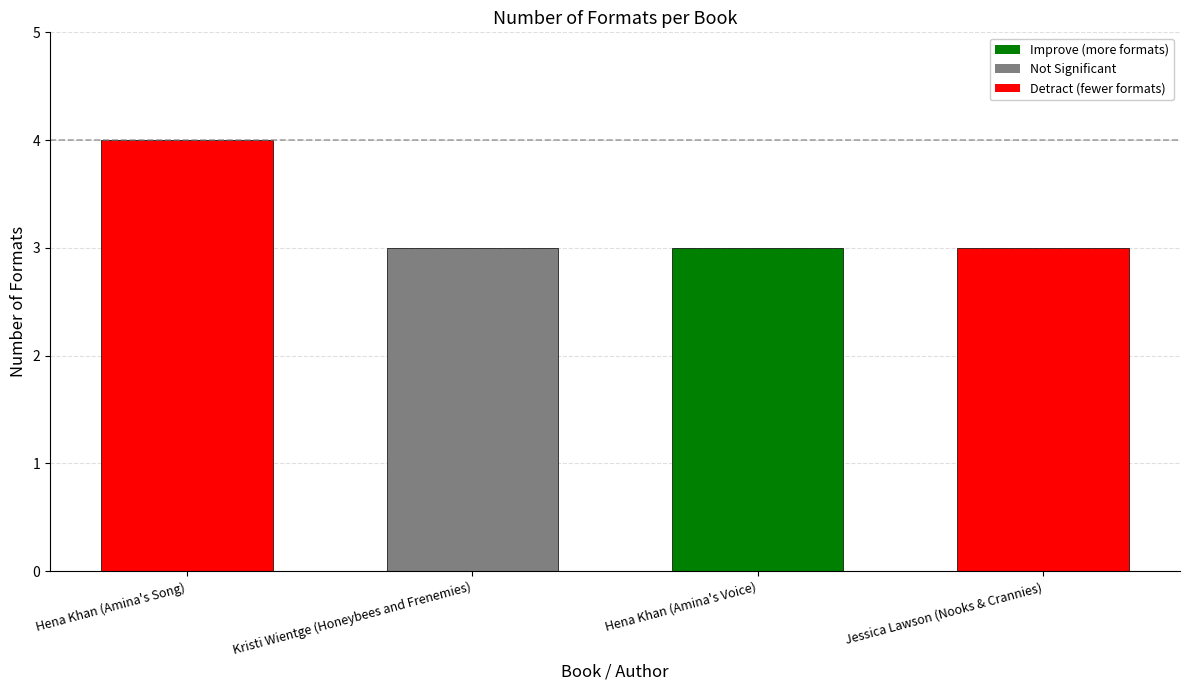

Reading left to right, what are all the values shown in this chart?

4	3	3	3